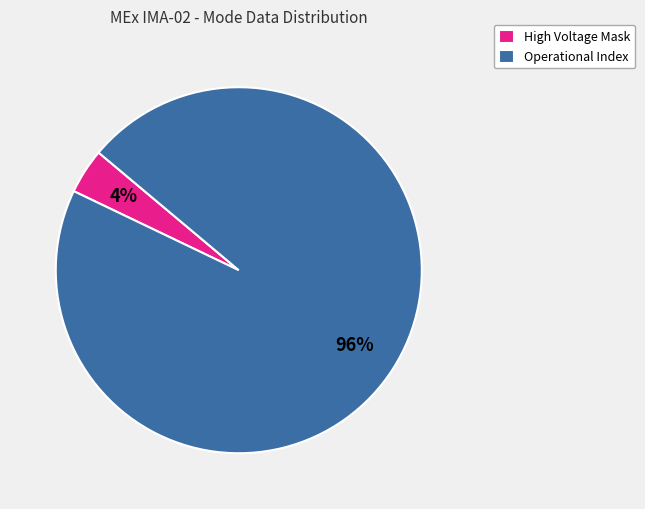

Which category accounts for the majority?

Operational Index